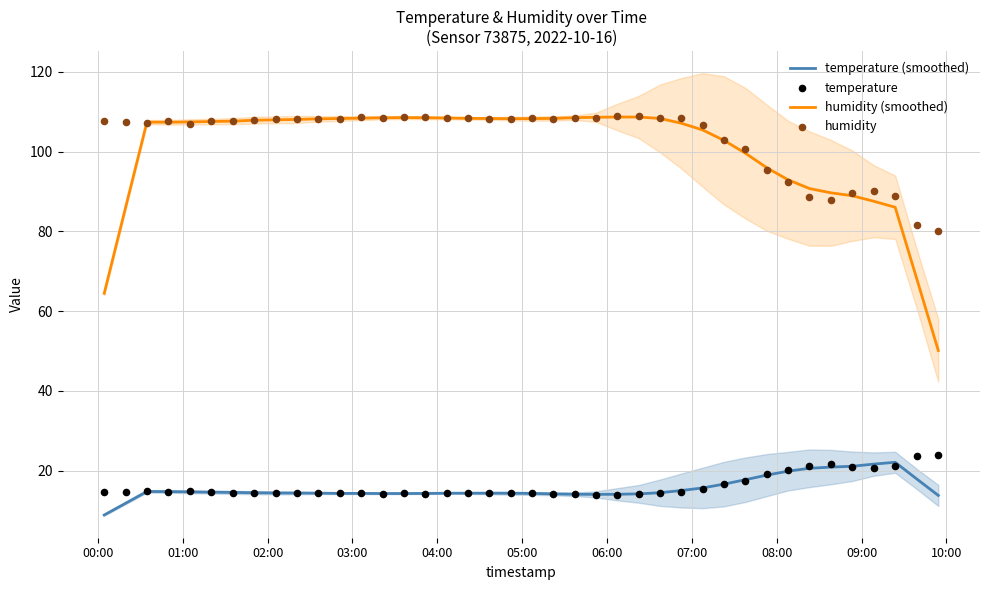

What is the maximum value for humidity (smoothed)?

108.6